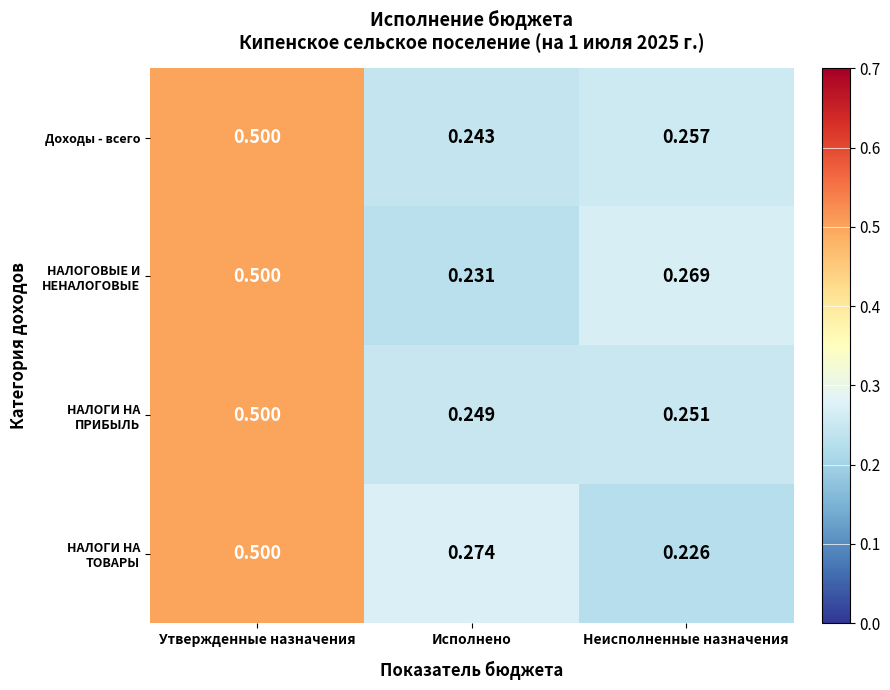

Rank the categories by Доходы - всего value from highest to lowest.

Утвержденные назначения, Неисполненные назначения, Исполнено